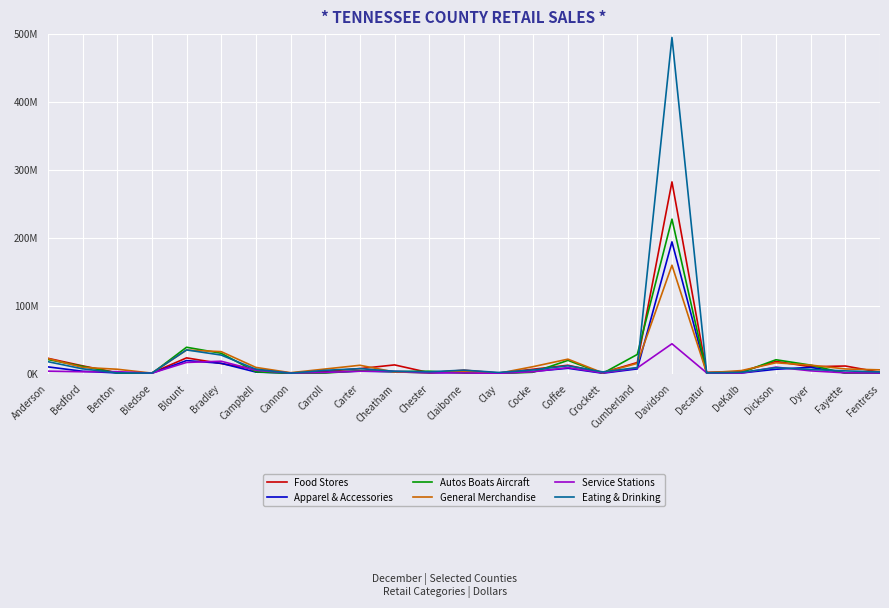

Read the Eating & Drinking value at Crockett.

2517736